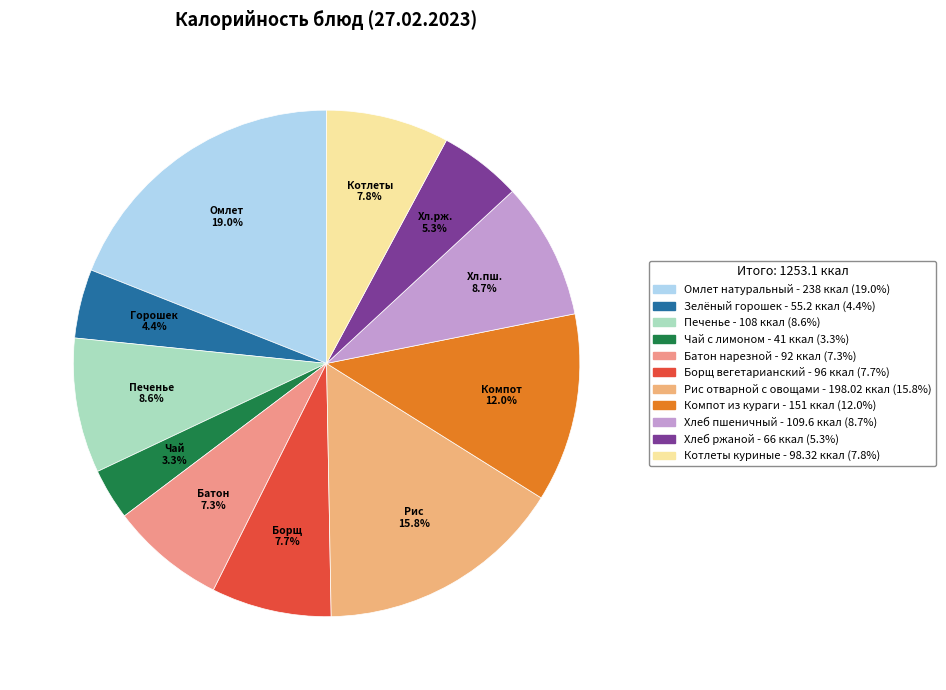

To the nearest percent, what is the difference between the Зелёный горошек and Печенье slice percentages?

4%